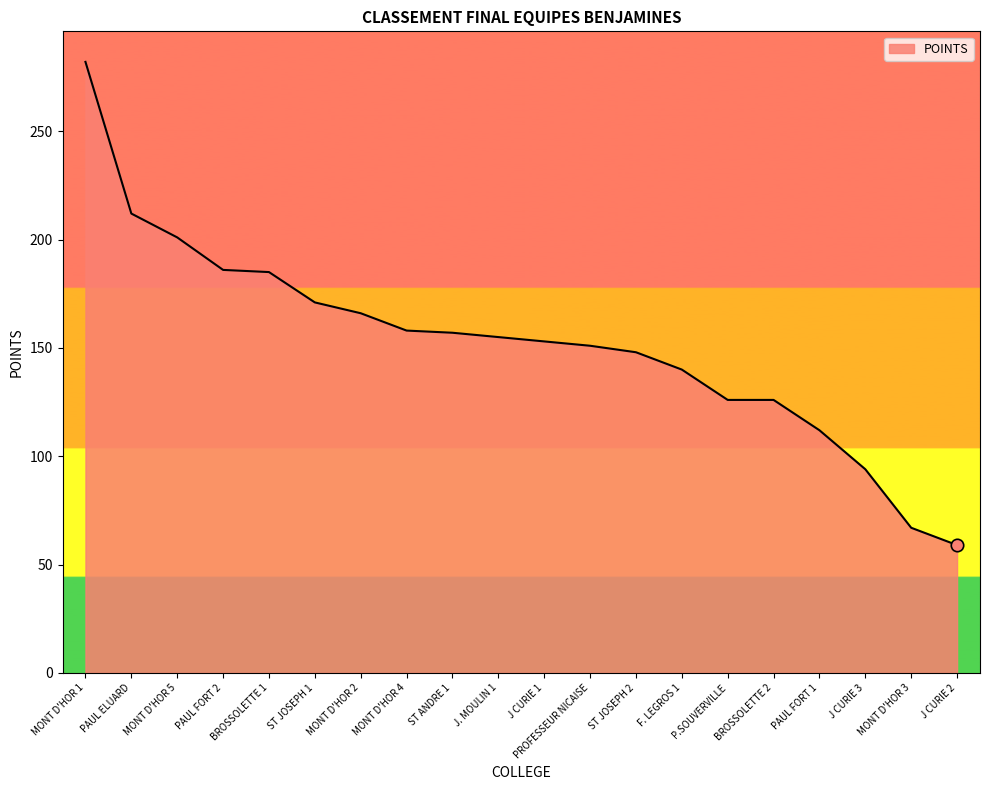

What is the change in value from MONT D'HOR 5 to BROSSOLETTE 1?

-16